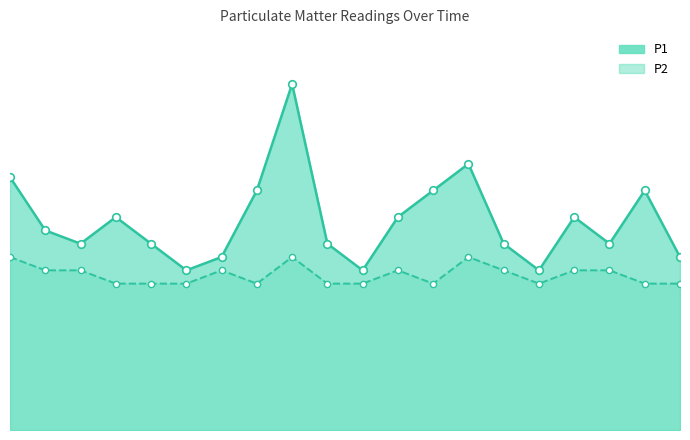

At how many categories does at least one series exceed 1?

20